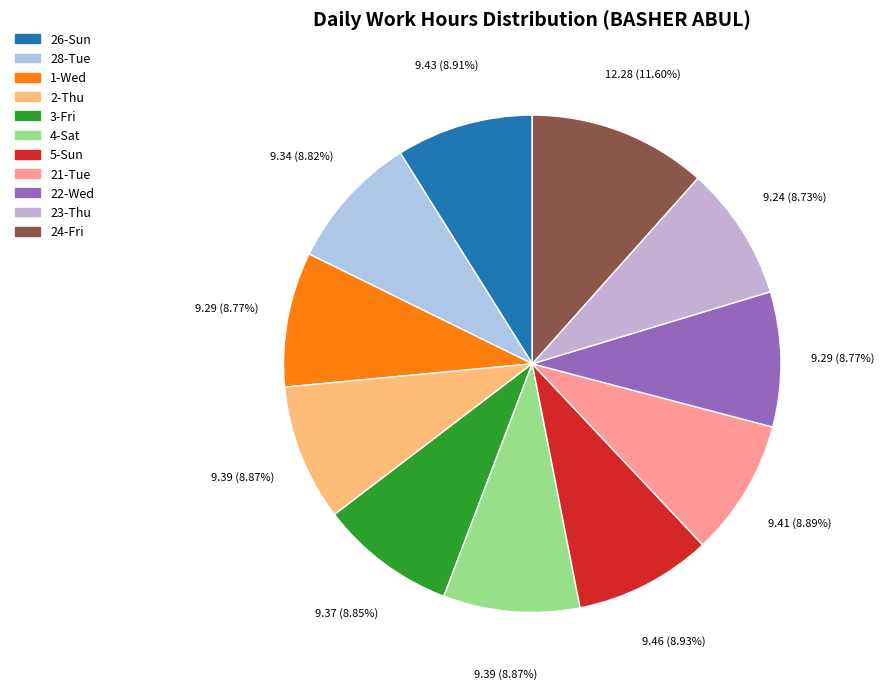

Is it true that 23-Thu is 9% of the pie?

True